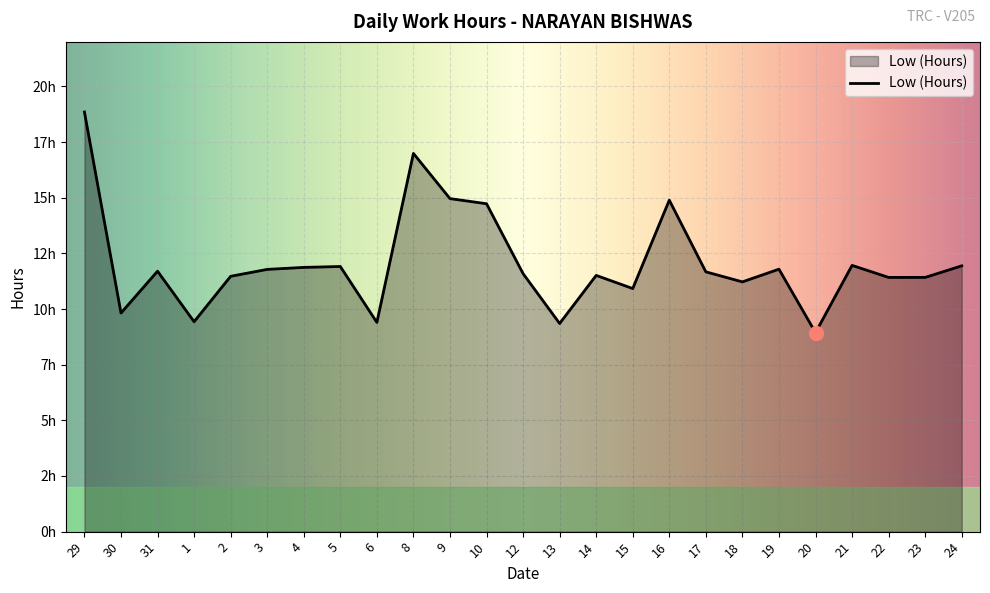

Does the chart have visible grid lines?

Yes